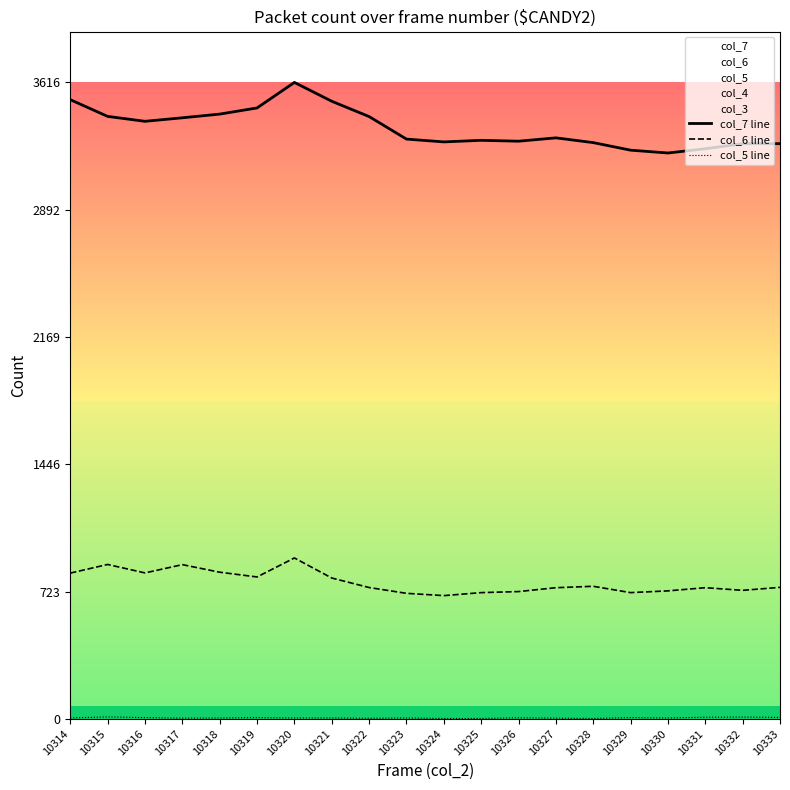

What is the minimum value shown in the chart?

2